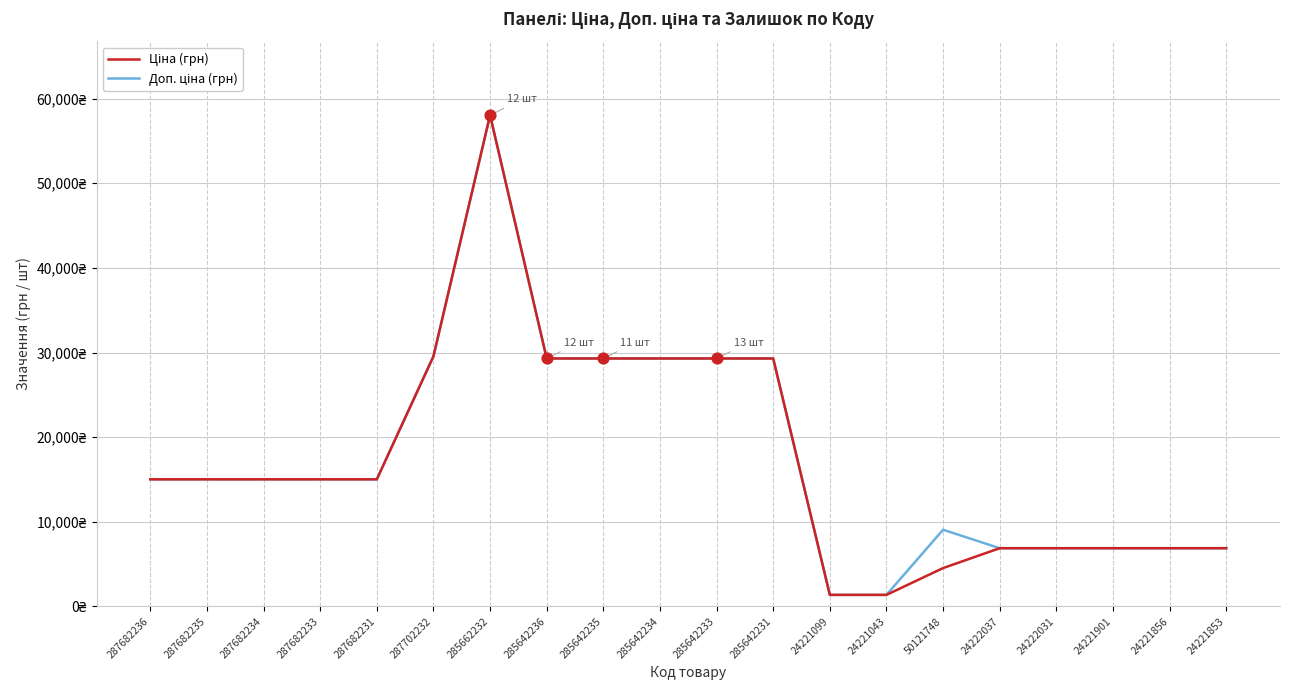

At which category is the sum across all series the highest?

285662232